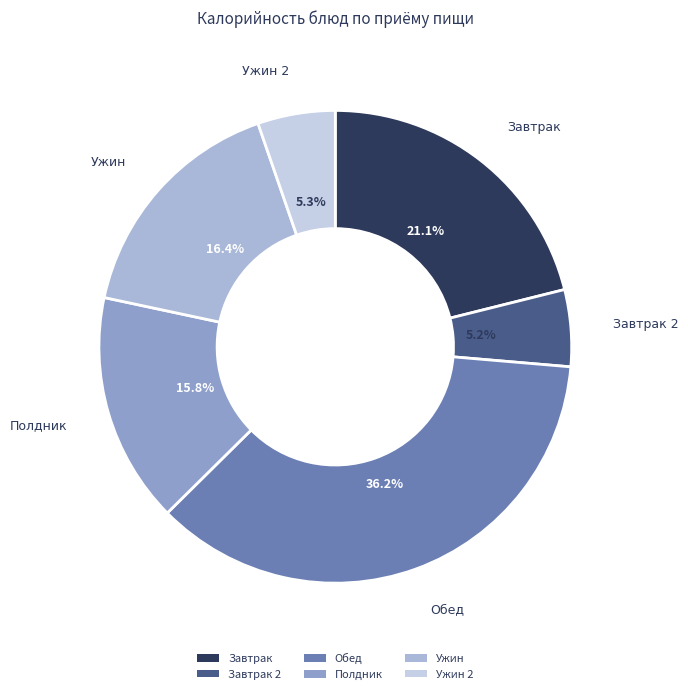

Which has a higher value, Полдник or Ужин?

Ужин